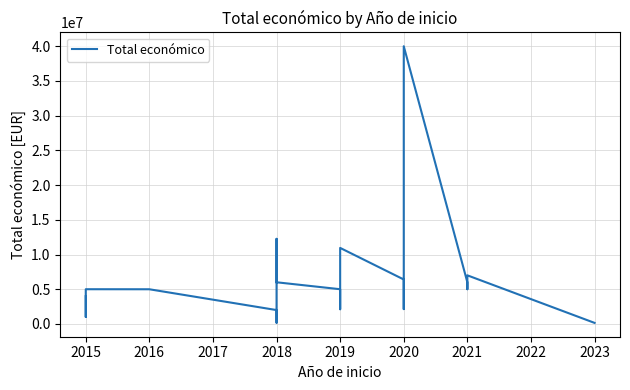

What is the value of the 15th point from the left?

6402164